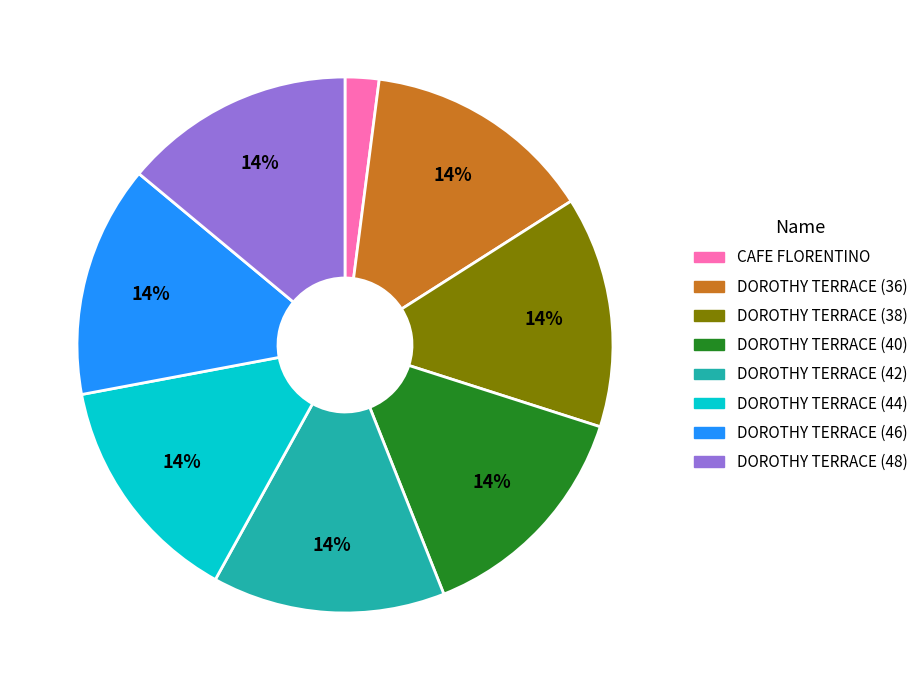

Do DOROTHY TERRACE (44) and DOROTHY TERRACE (42) together represent more than half of the pie?

No